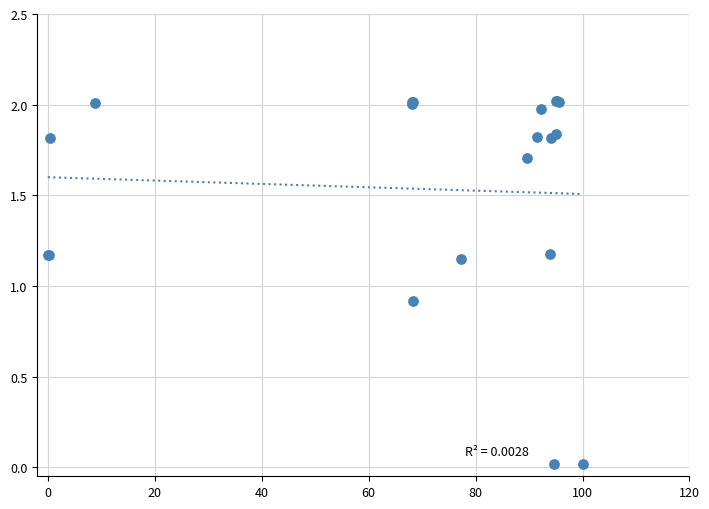

What Y value in the scatter plot is closest to 1?

0.9